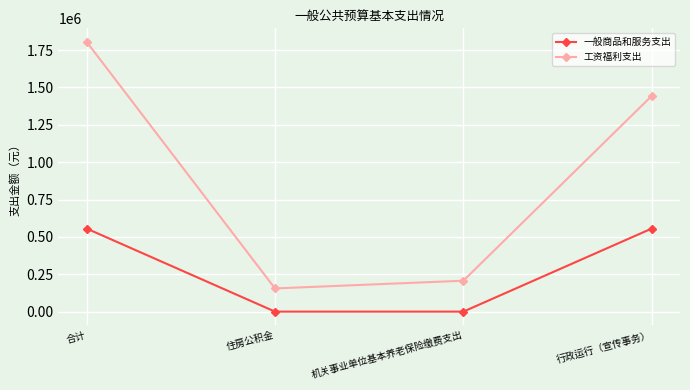

True or false: 一般商品和服务支出 has a value of 555880.0 at 行政运行（宣传事务）.

True